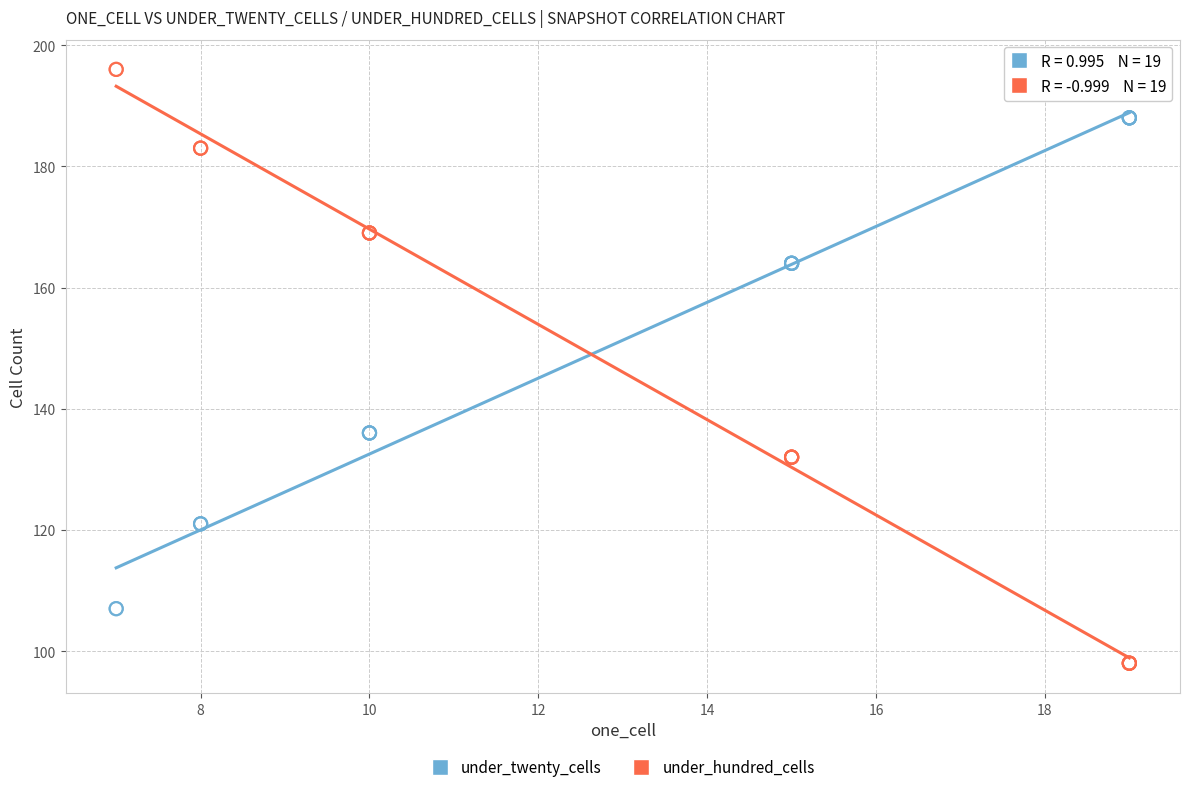

What is the X range (max minus min) for the scatter plot?

12